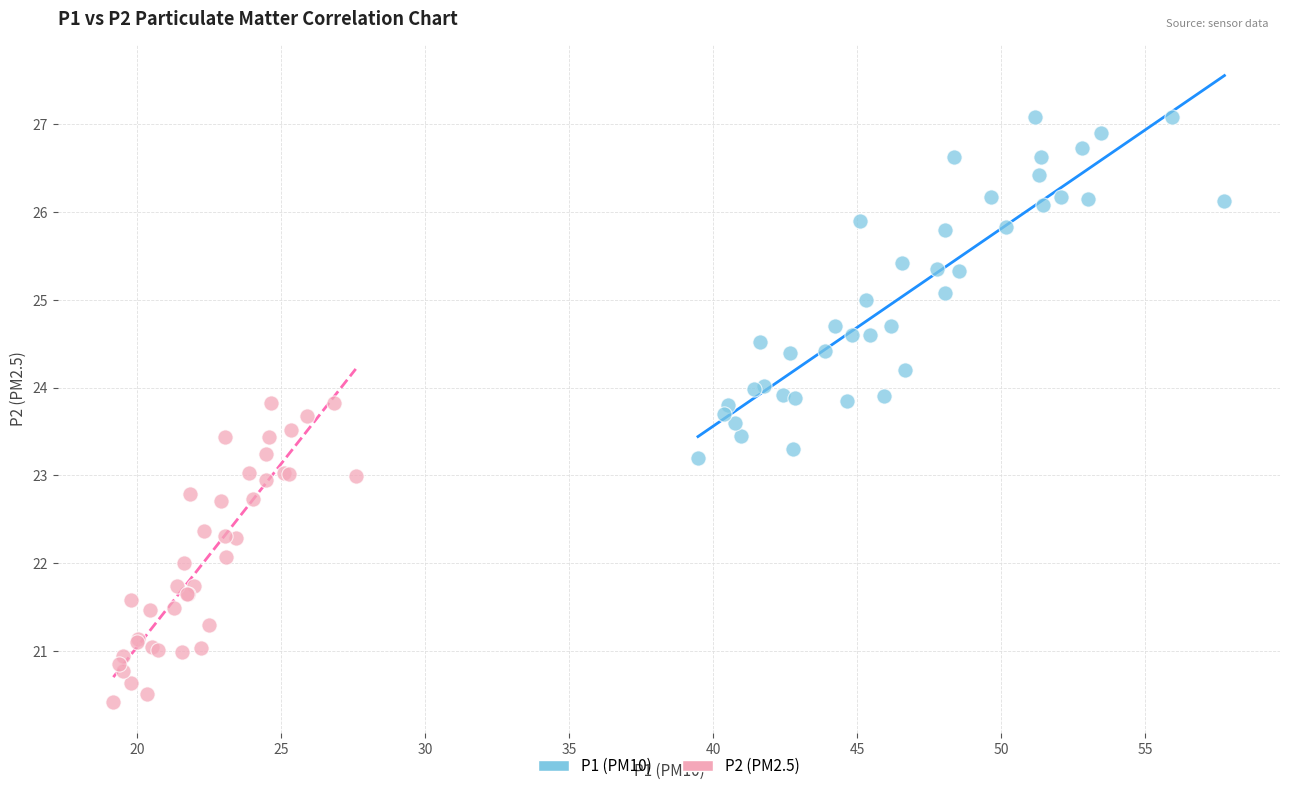

Which series reaches the maximum Y coordinate?

P1 (PM10)